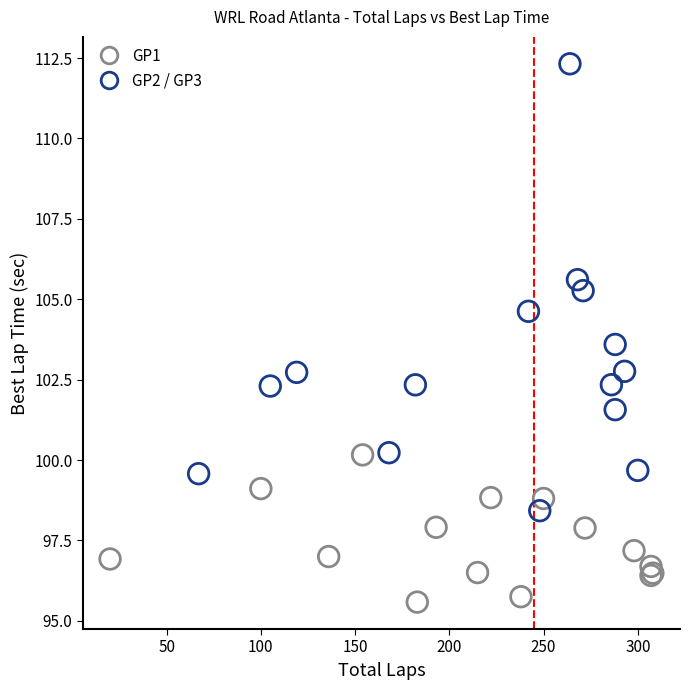

Which series has the widest spread of Y values?

GP2 / GP3